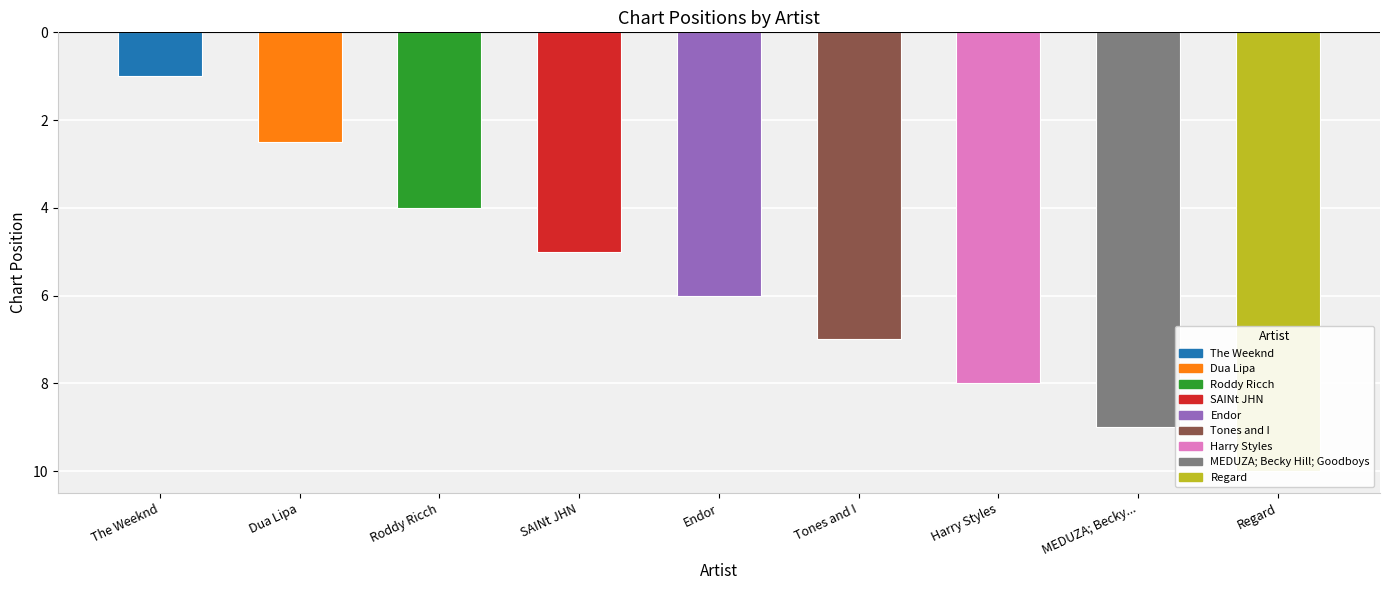

What is the label of the 1st bar from the right?

Regard